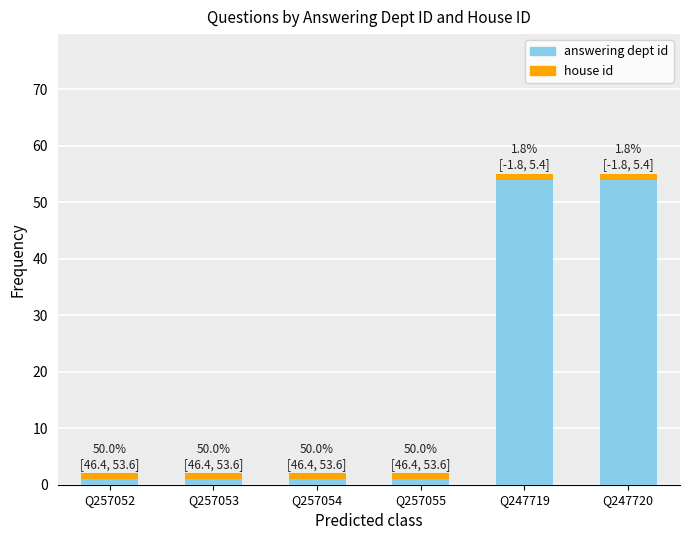

What is the highest value of the answering dept id series?

54